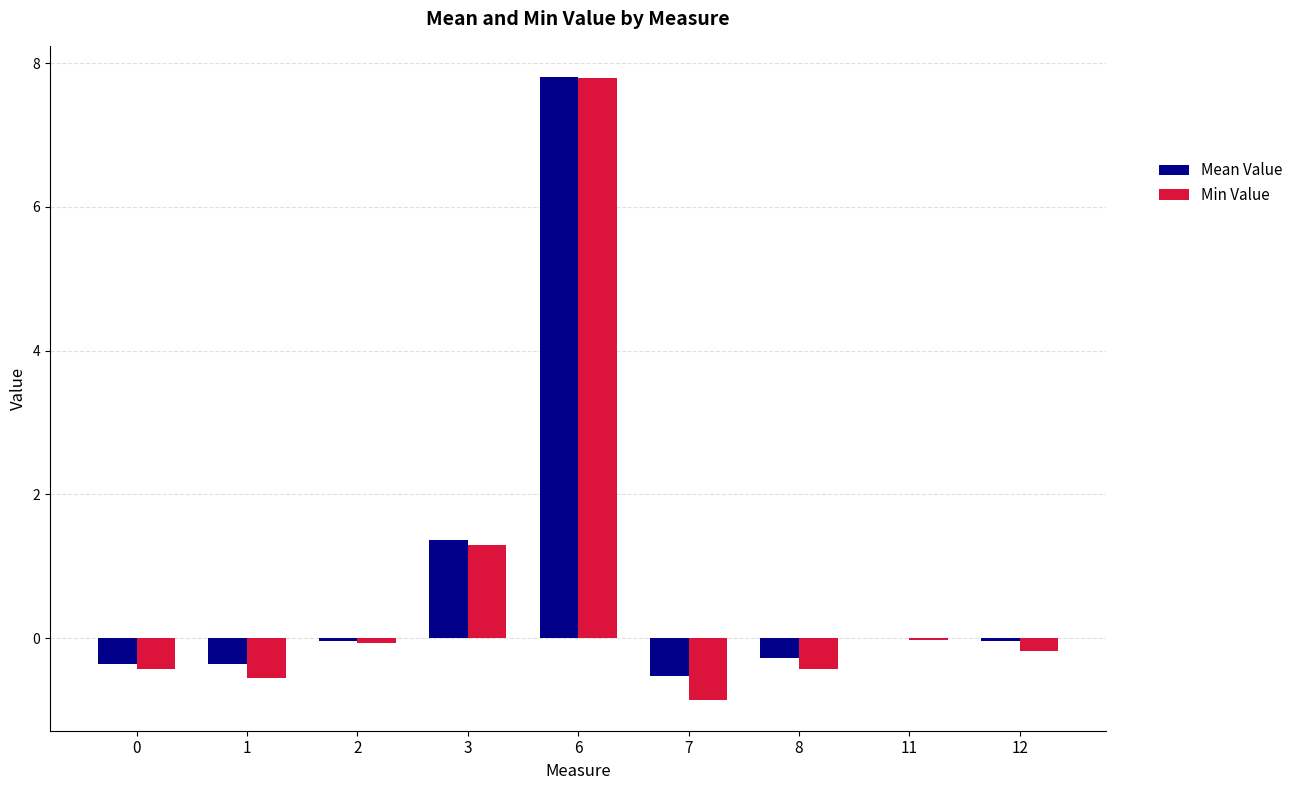

What is the sum of the Min Value values at 12 and 1?

-0.7